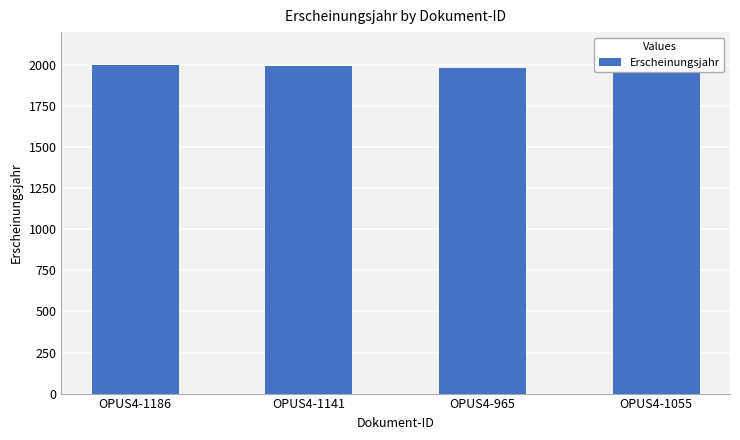

What is the difference between the second highest and minimum values?

10